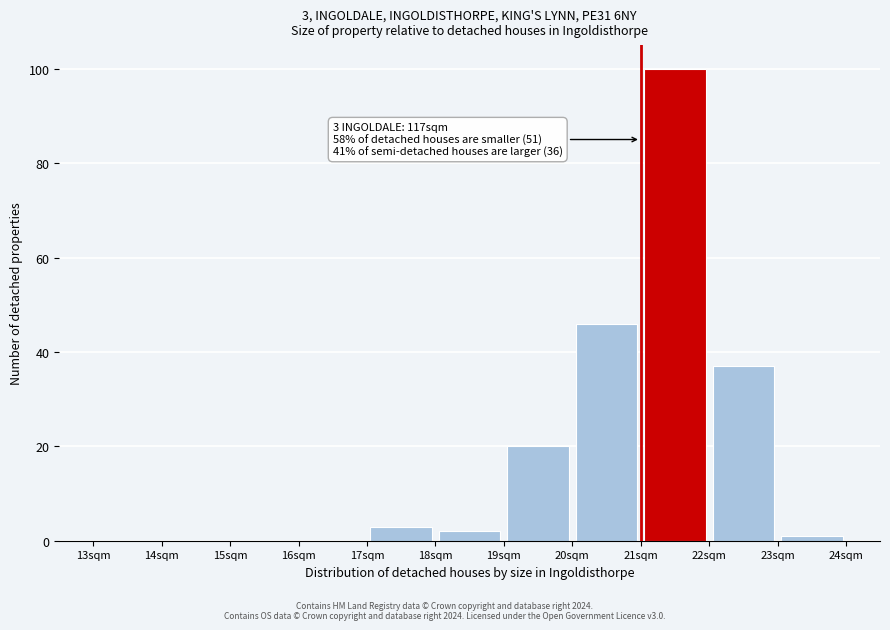

Over which range of the x-axis is the bar tallest?

21 to 22